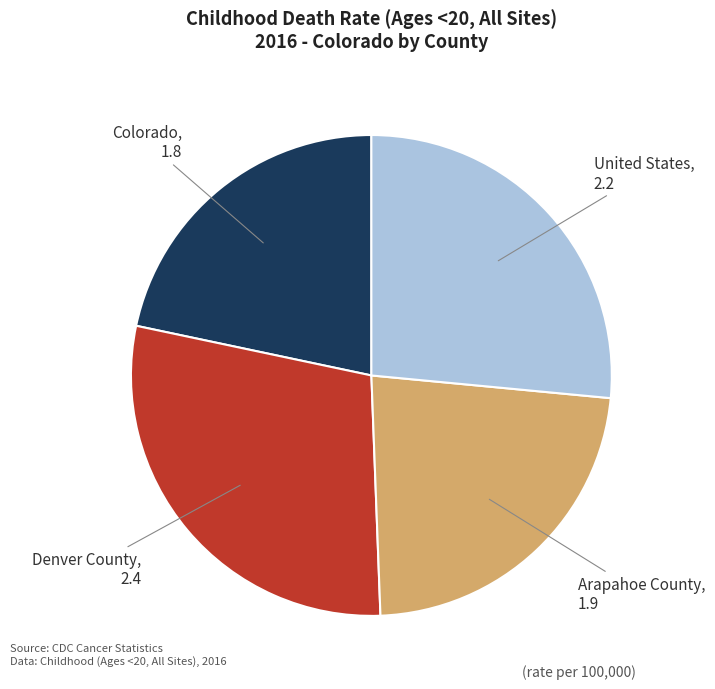

Do Denver County and Colorado together represent more than half of the pie?

Yes